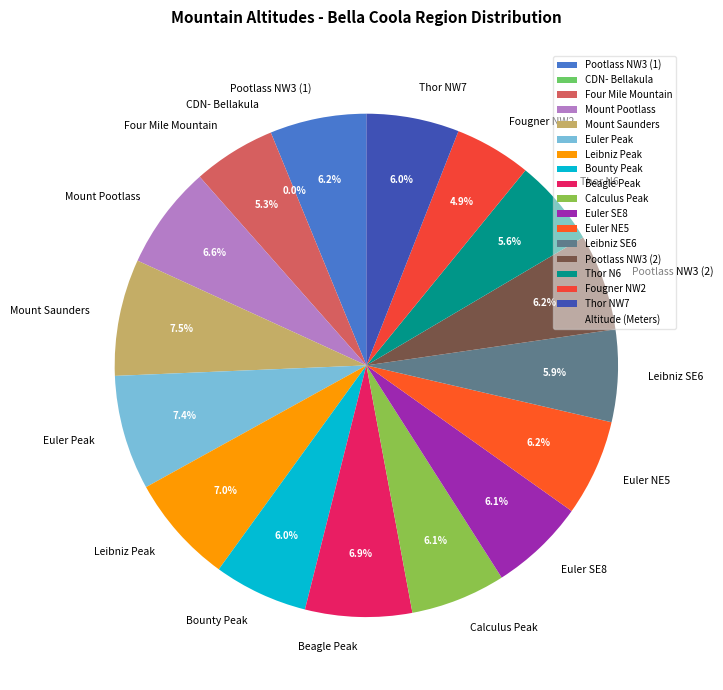

Count the number of slices in the pie.

17